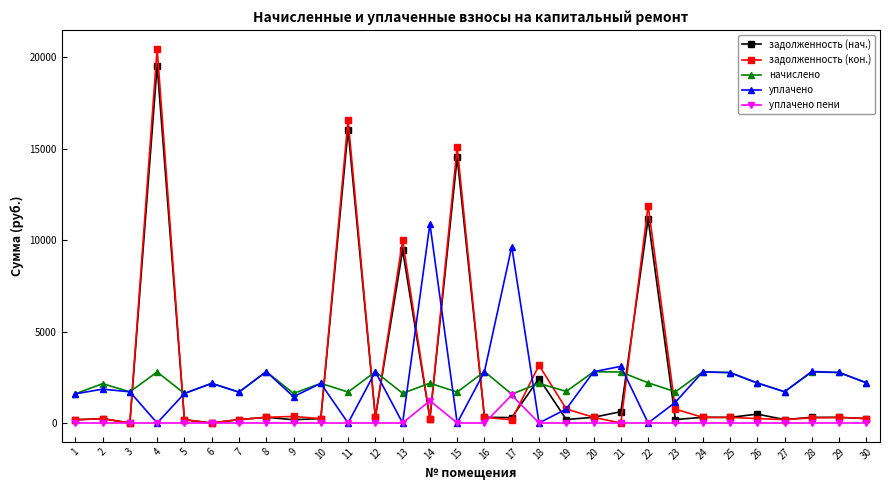

Which series has the largest range (max minus min)?

задолженность (кон.)